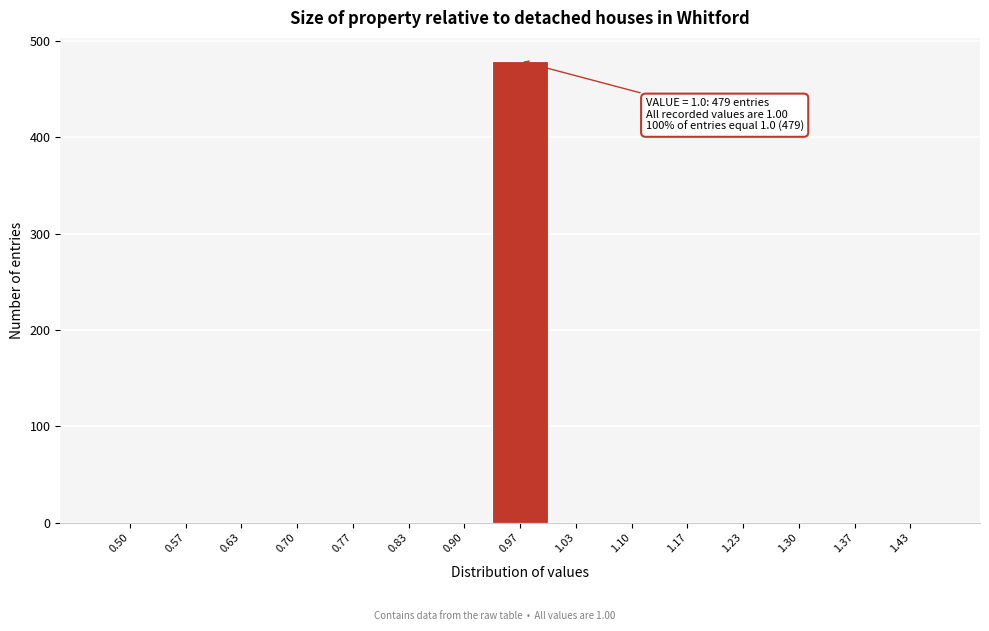

Reading left to right, what are all the values shown in this chart?

0.50=0	0.57=0	0.63=0	0.70=0	0.77=0	0.83=0	0.90=0	0.97=479	1.03=0	1.10=0	1.17=0	1.23=0	1.30=0	1.37=0	1.43=0